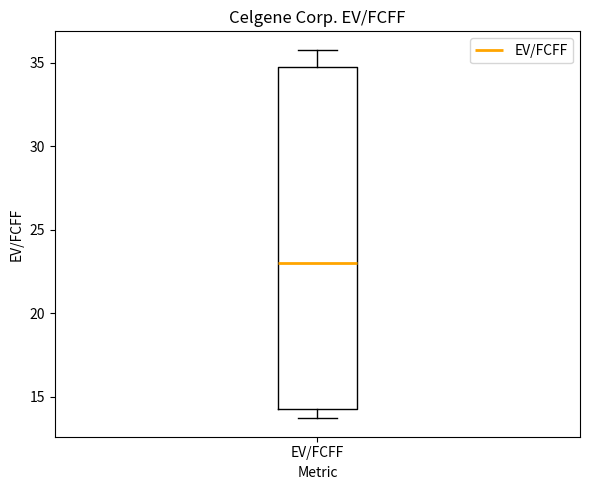

Transcribe this box plot: give where the median line is, the range the box spans, and where the two whiskers end, as read against the y-axis. The values are not printed on the chart, so give them approximately, as read against the axis.

median 23.0, box 14.5 to 35.0, whiskers 13.5 to 36.0